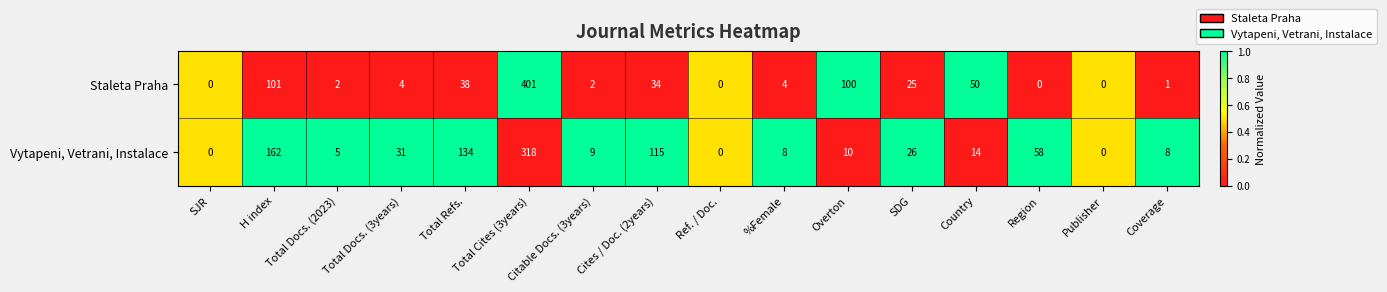

How many data points in Vytapeni, Vetrani, Instalace are less than 14?

8